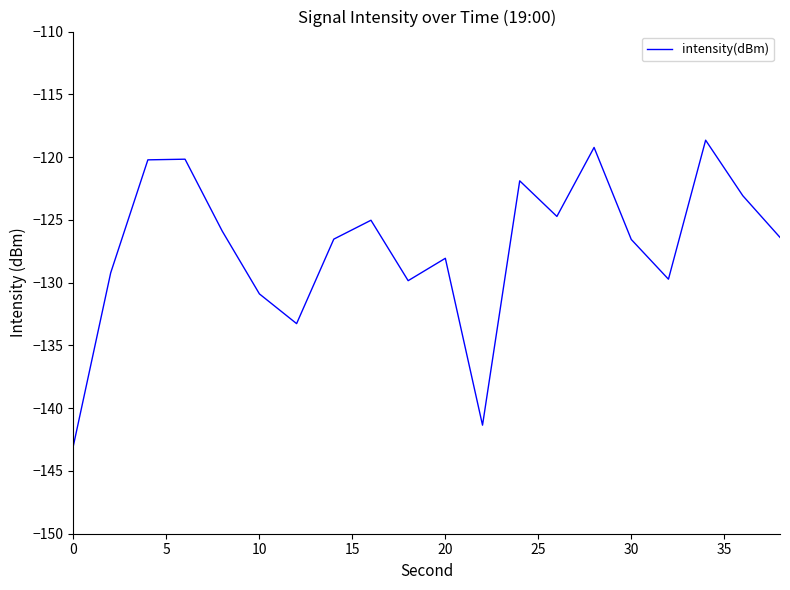

Count the number of data series in this chart.

1